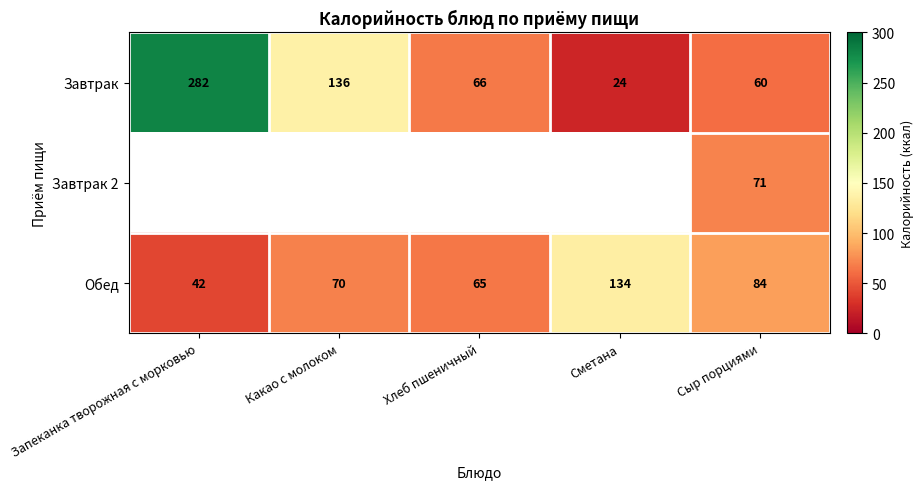

Which category has the highest value in the Обед series?

Сметана